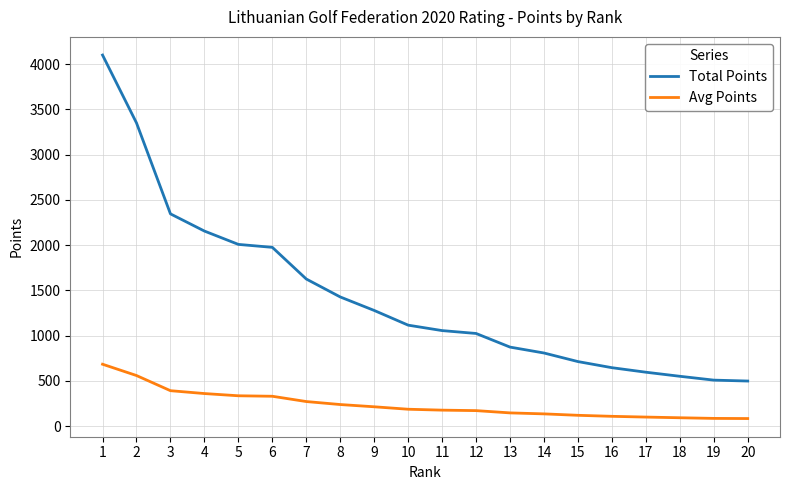

Is the value of Total Points at 5 greater than the value of Avg Points at 2?

Yes